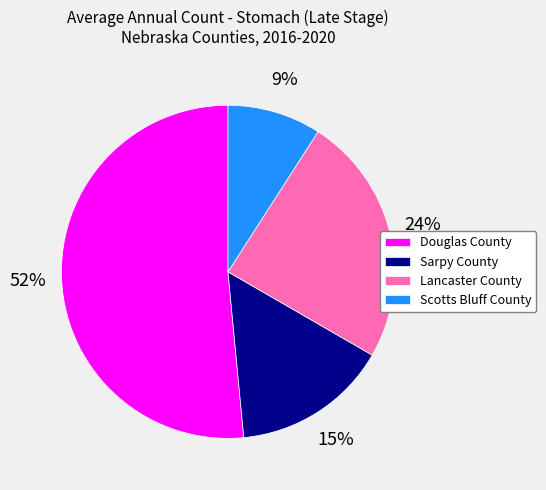

How many segments does this pie chart have?

4